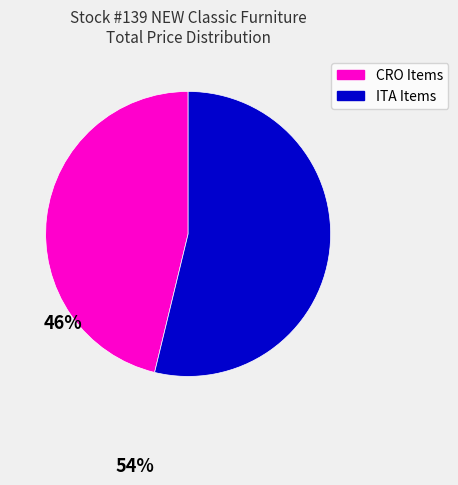

Is there any slice that represents more than half of the pie?

Yes